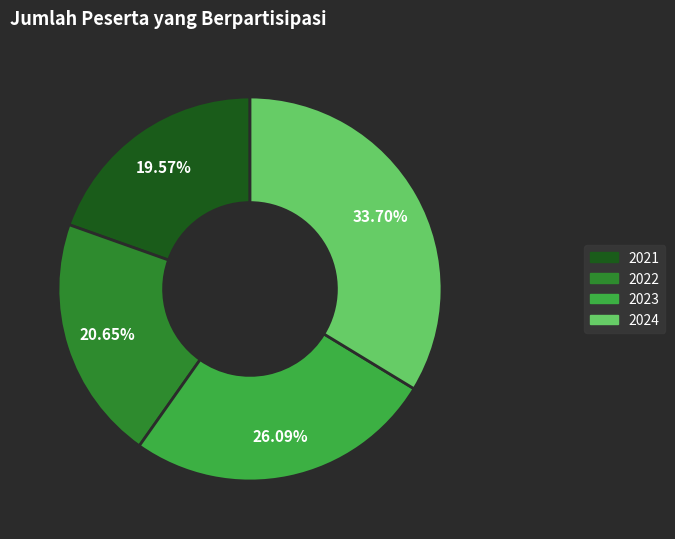

What is the smallest slice in the pie chart?

2021